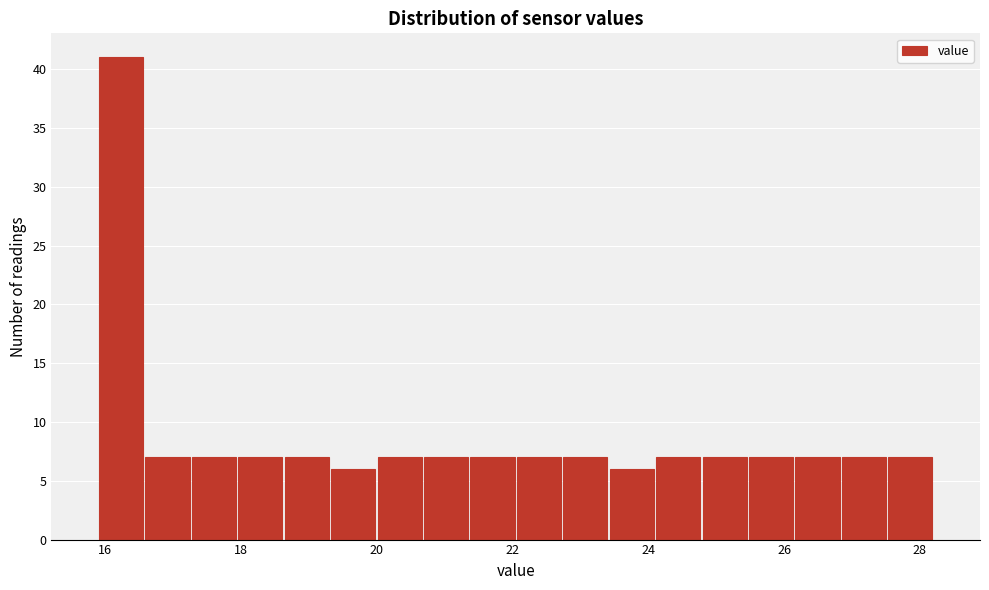

Around what value on the x-axis is the tallest bar? Give the approximate position of its centre, as read against the axis.

16.2